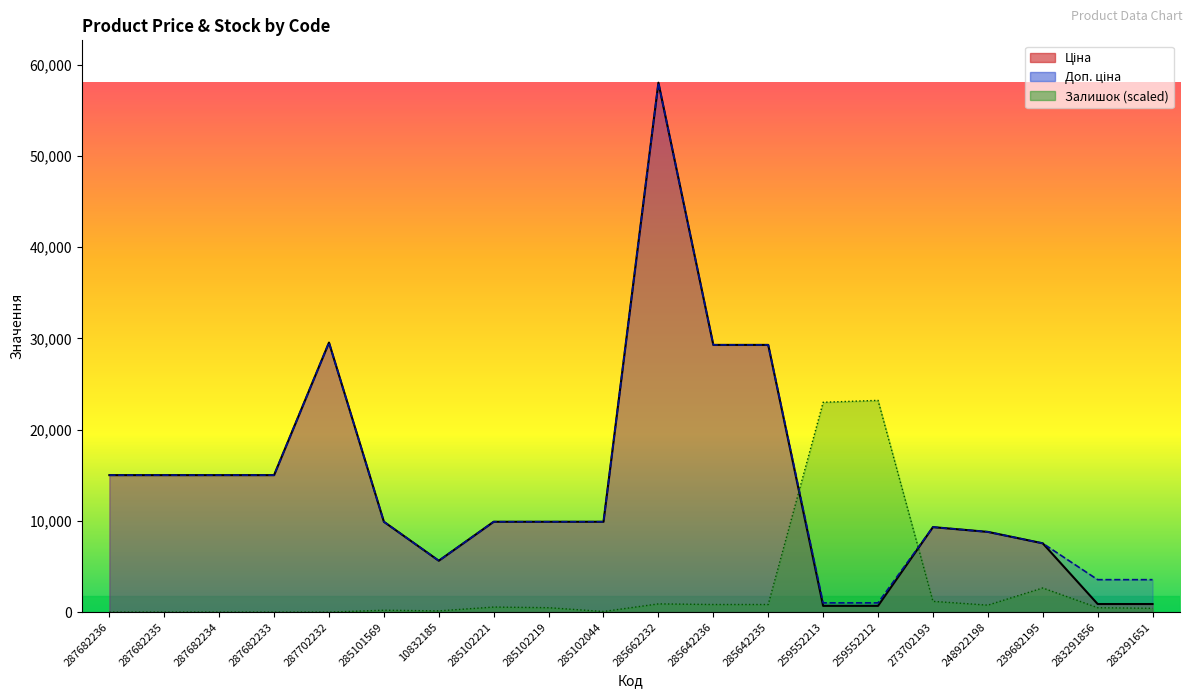

What is the difference between the maximum and second lowest values in the Залишок series?

23214.8